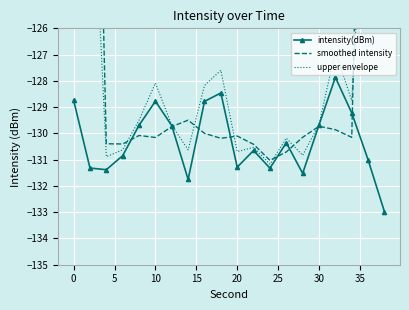

What is the minimum value for upper envelope?

-131.2